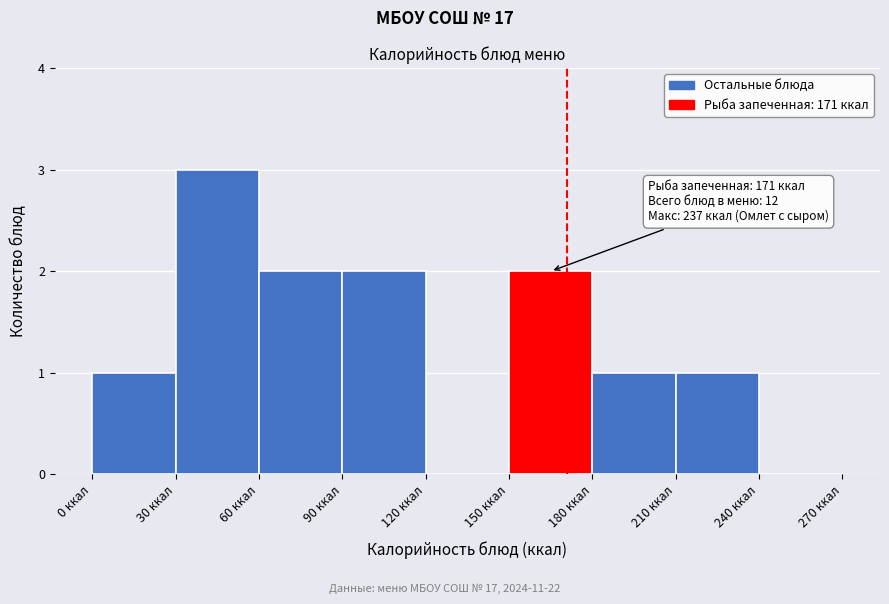

Which range on the x-axis has the tallest bar?

30 to 60